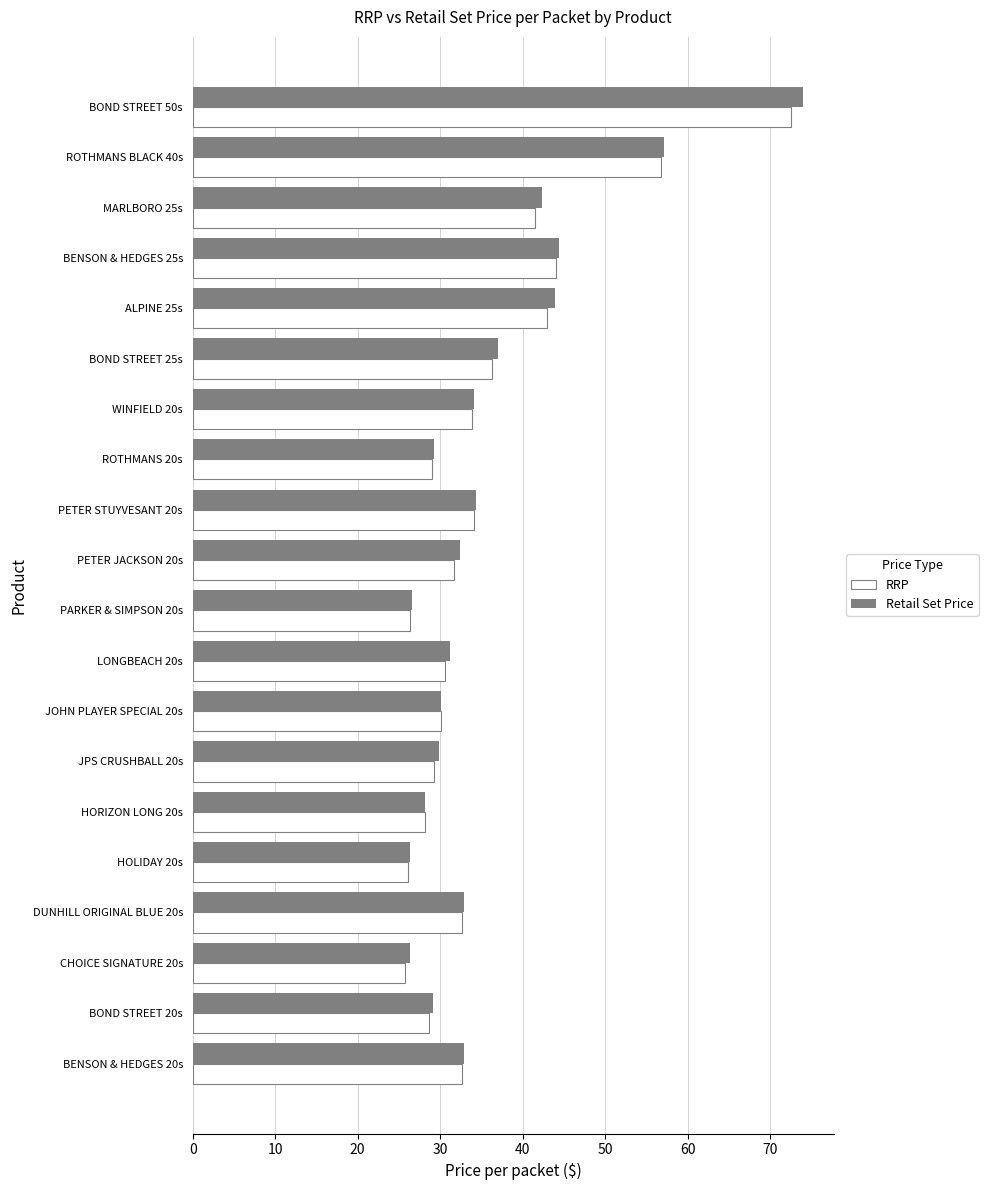

What is the difference between the second highest and minimum values in the RRP series?

31.0